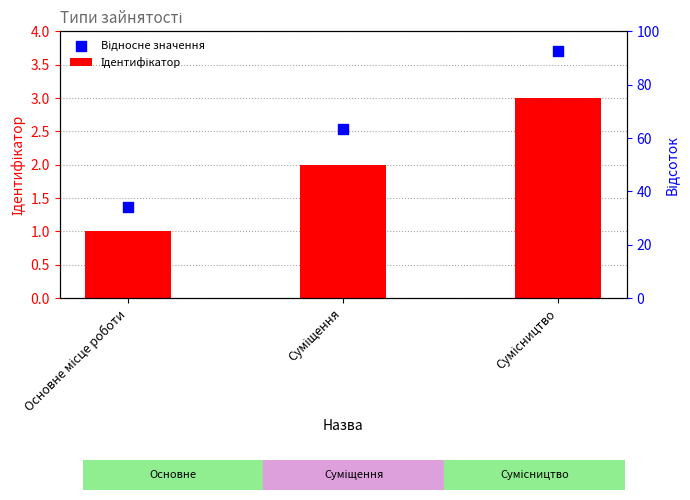

Is the value of Ідентифікатор at Основне місце роботи greater than the value of Відносне значення at Основне місце роботи?

No